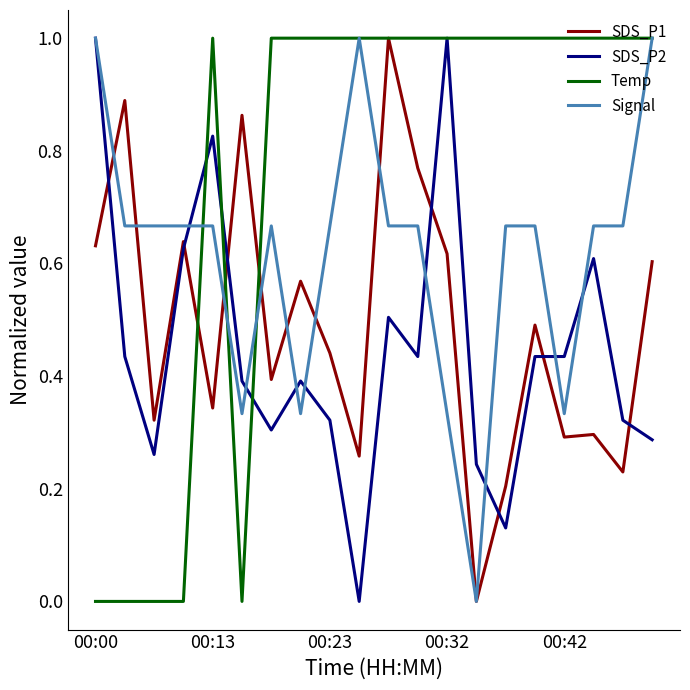

What is the maximum value for Temp?

1.0